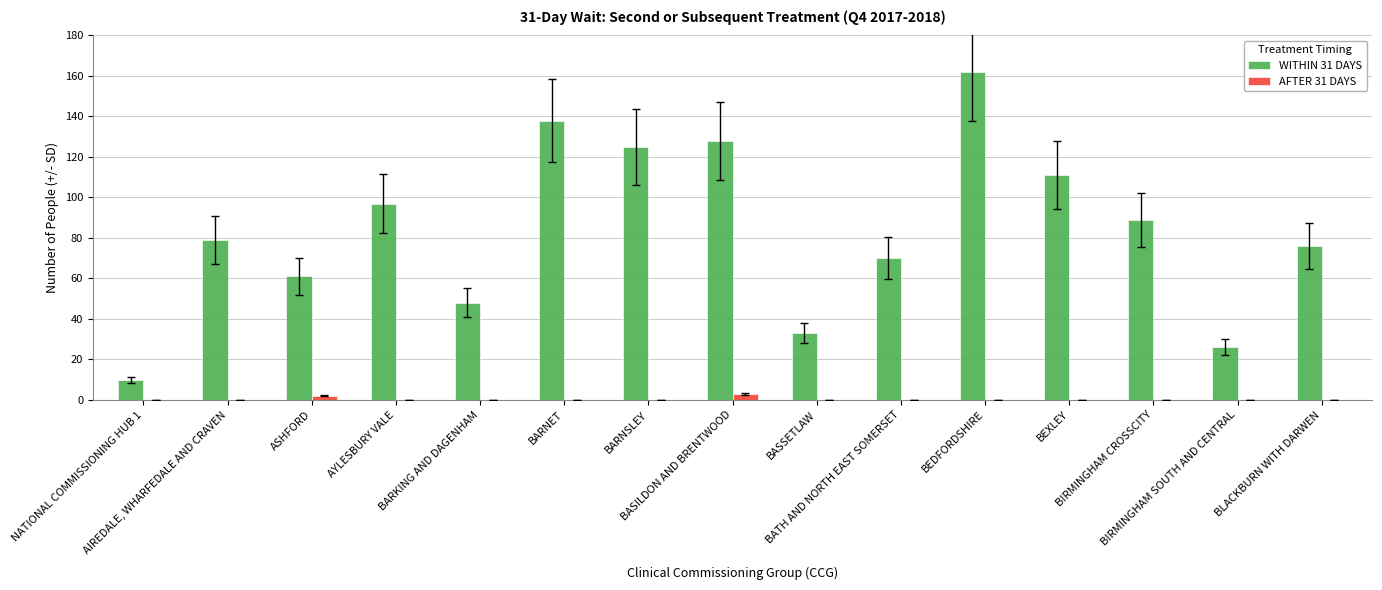

Which series has the largest total across all categories?

WITHIN 31 DAYS